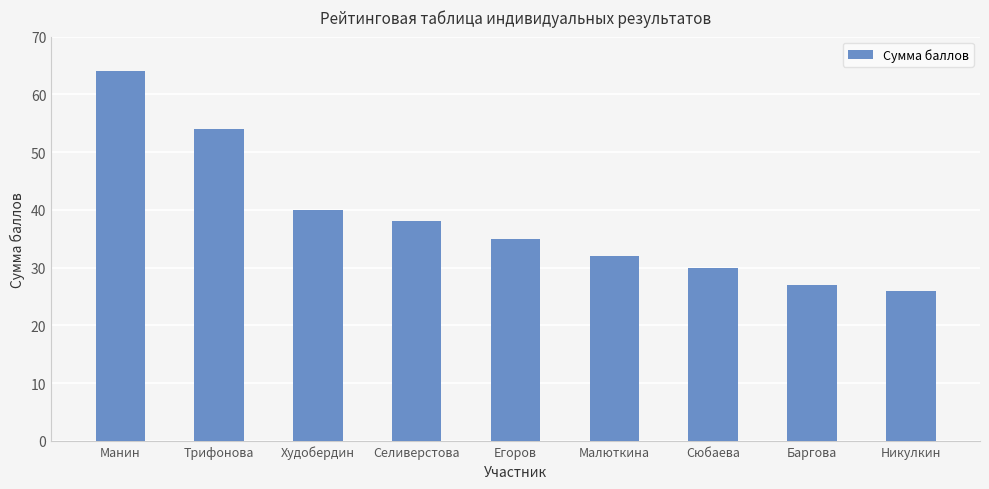

Where is the data nearest to the value 45?

Худобердин